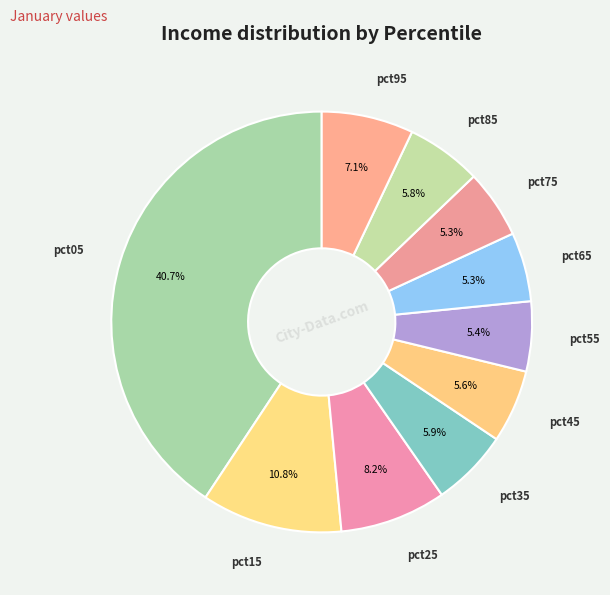

How many slices are in this pie chart?

10